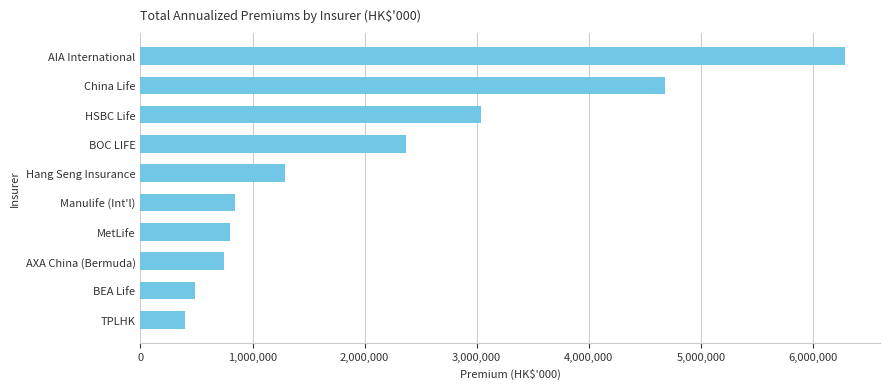

Reading bottom to top, extract all data points from this chart.

TPLHK=399127	BEA Life=489934	AXA China (Bermuda)=742886	MetLife=799327	Manulife (Int'l)=845190	Hang Seng Insurance=1290077	BOC LIFE=2368749	HSBC Life=3039477	China Life=4680316	AIA International=6284179